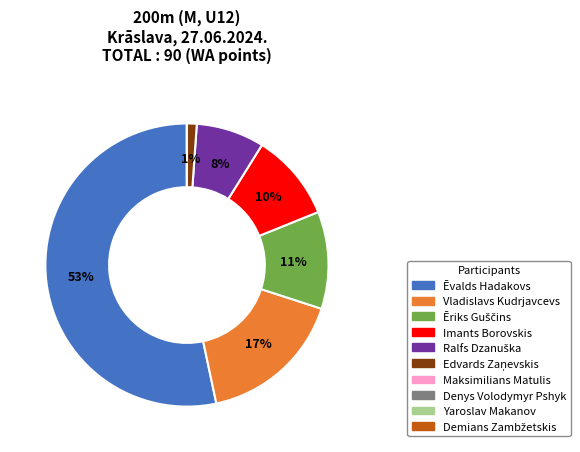

The Imants Borovskis slice represents 10% of the pie. True or false?

True